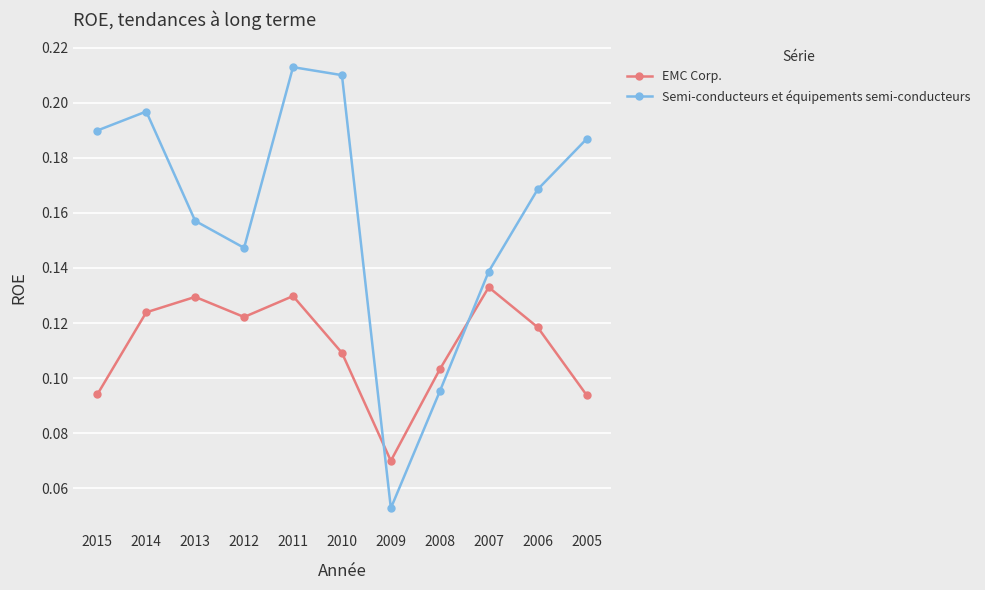

Where is EMC Corp. nearest to the value 0?

2009